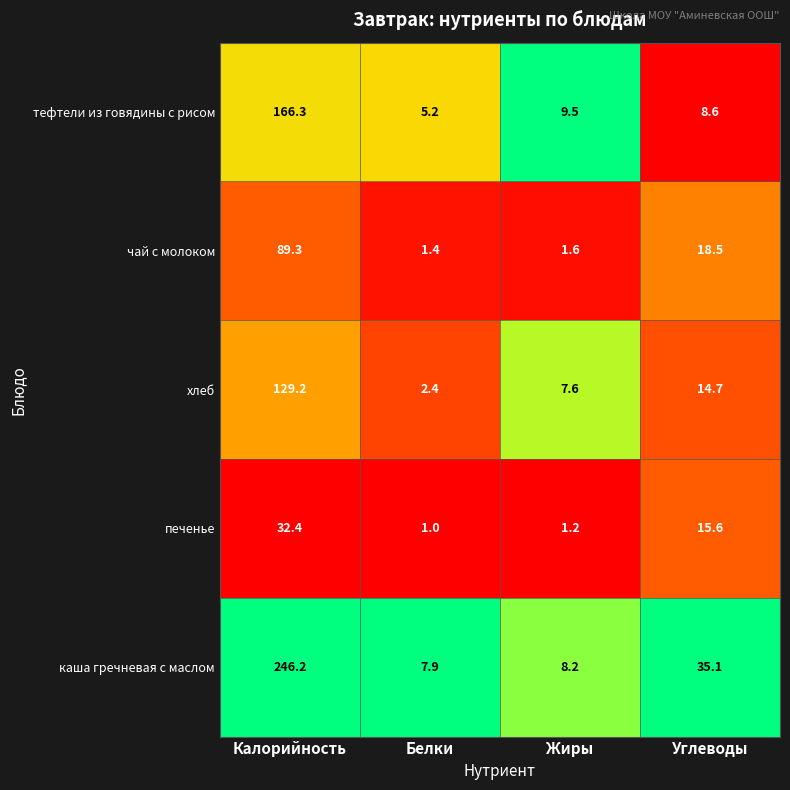

What is the total value across all series at Калорийность?

663.4